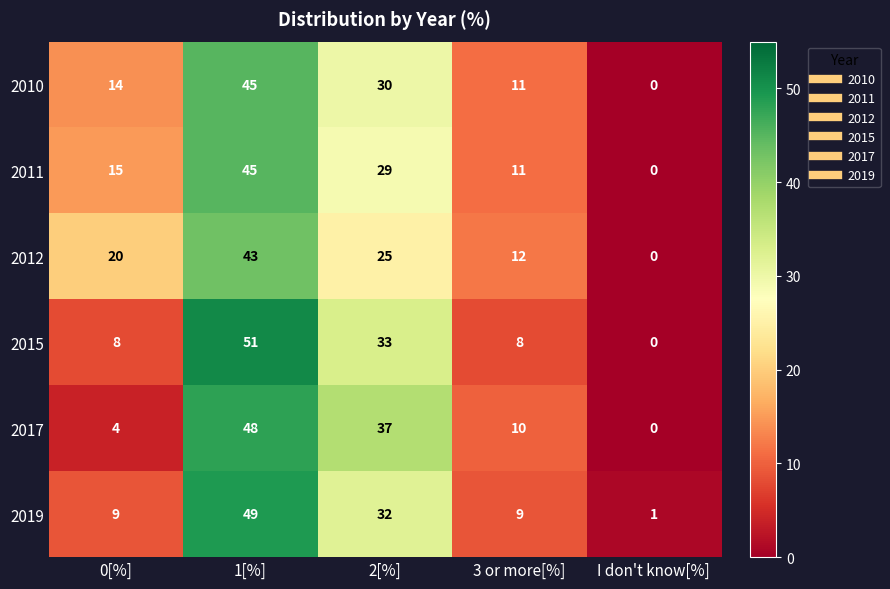

The value of 2012 at 3 or more[%] is 21. True or false?

False